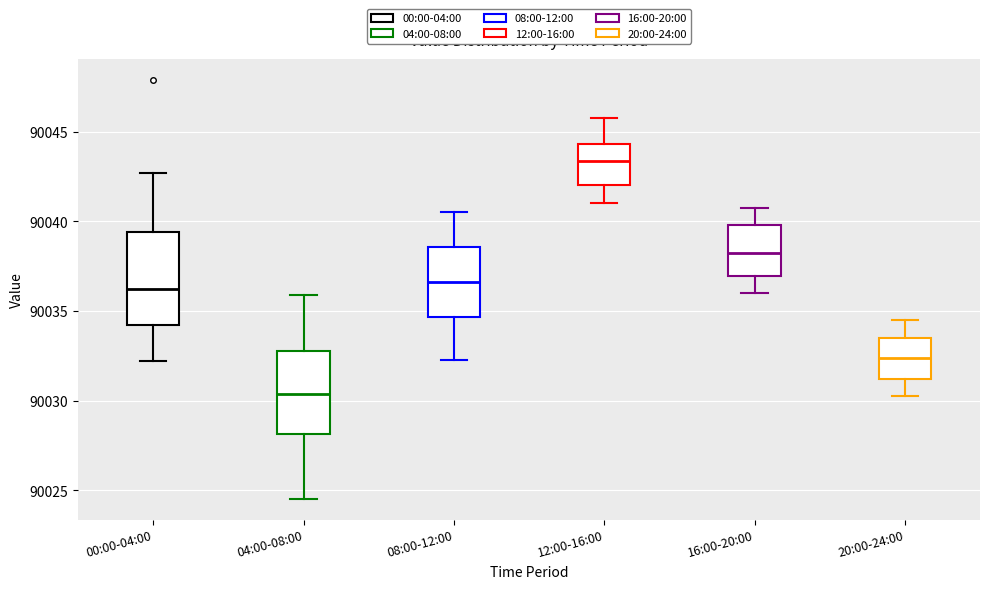

Which box is the tallest, from its lower edge to its upper edge?

00:00-04:00